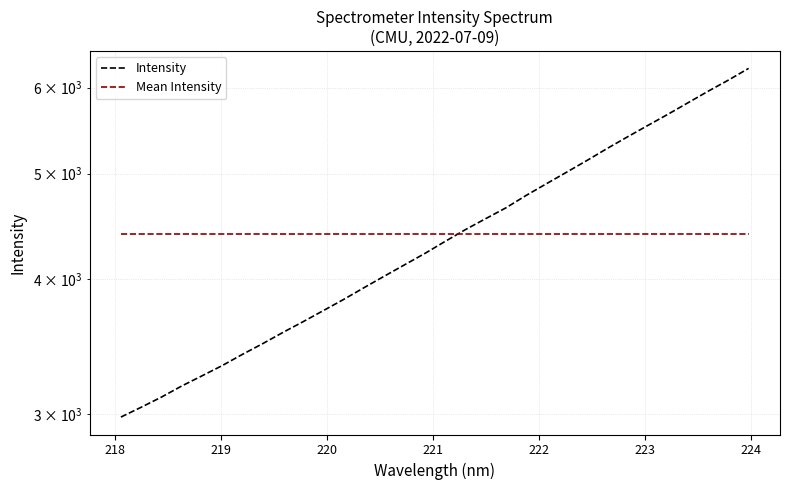

How many distinct data groups are displayed?

2